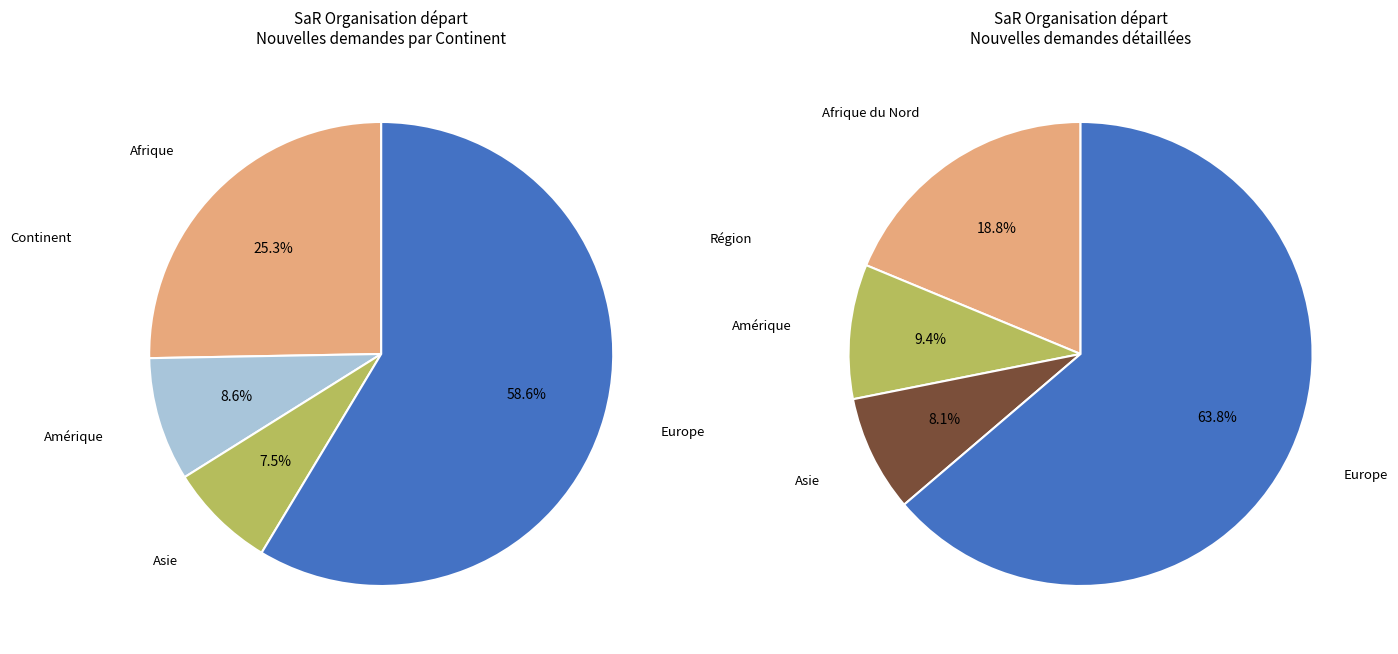

Which slice is the largest?

Europe